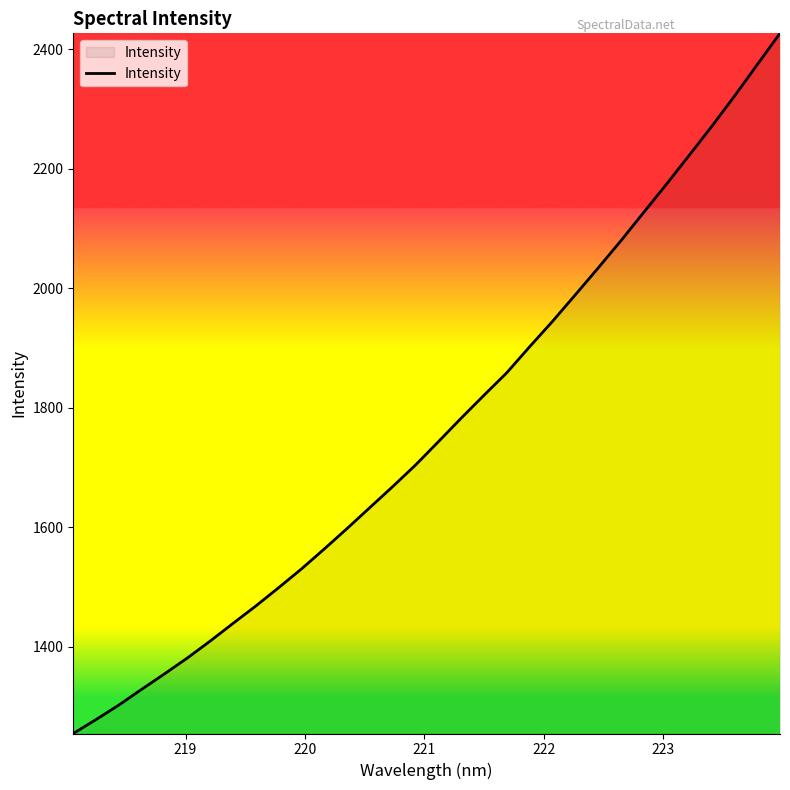

How many lines are shown in the chart?

1